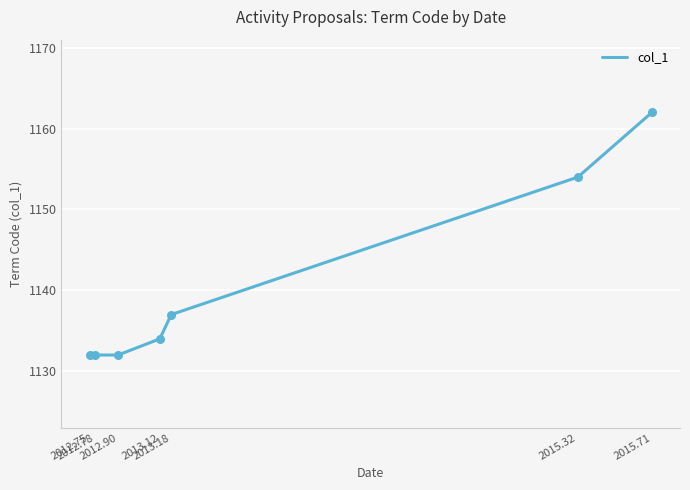

Approximately how many times larger is the value at 2015.71 compared to 2012.90?

1.0